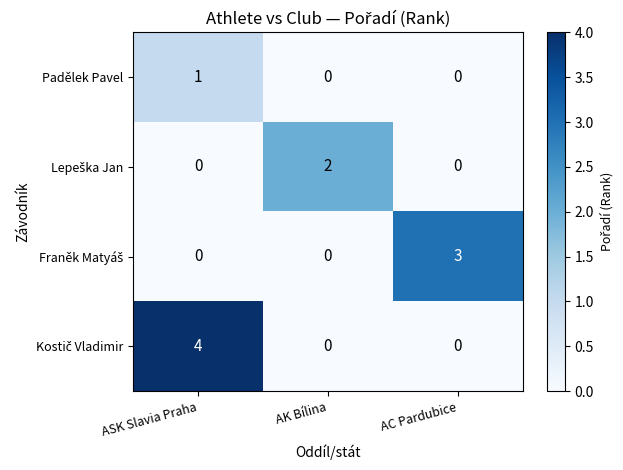

Is it true that Padělek Pavel equals 1 at AK Bílina?

False